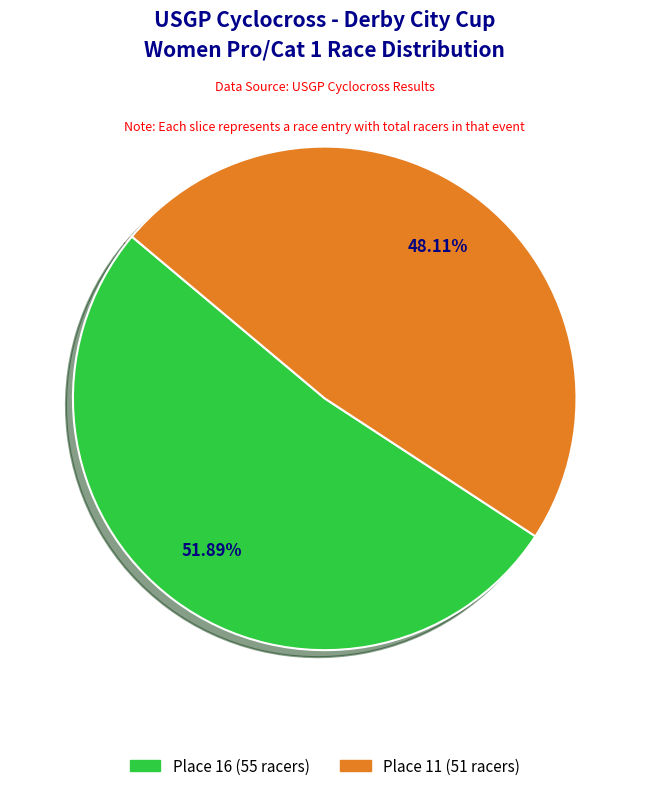

What is the total percentage of Place 16 (55 racers) and Place 11 (51 racers)?

100.0%